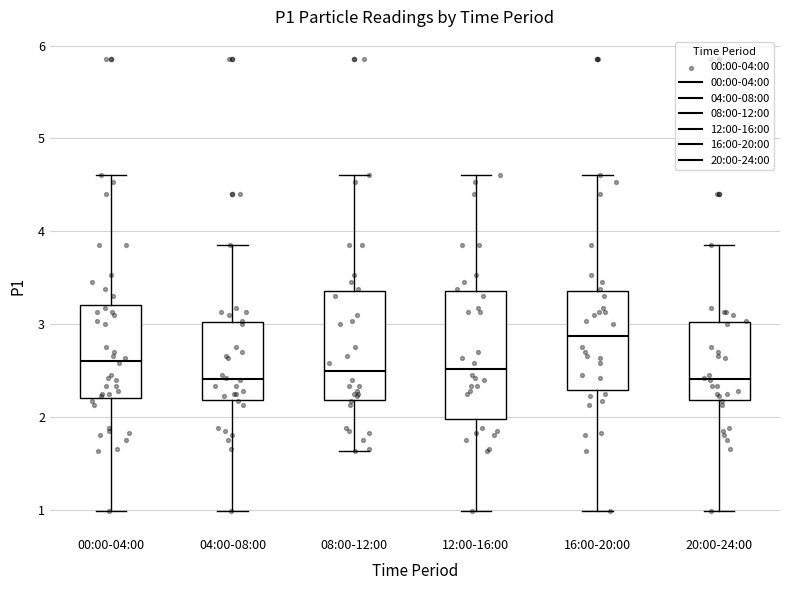

Where does the lower whisker of the box for 00:00-04:00 end on the y-axis? The values are not printed on the chart, so give them approximately, as read against the axis.

1.0